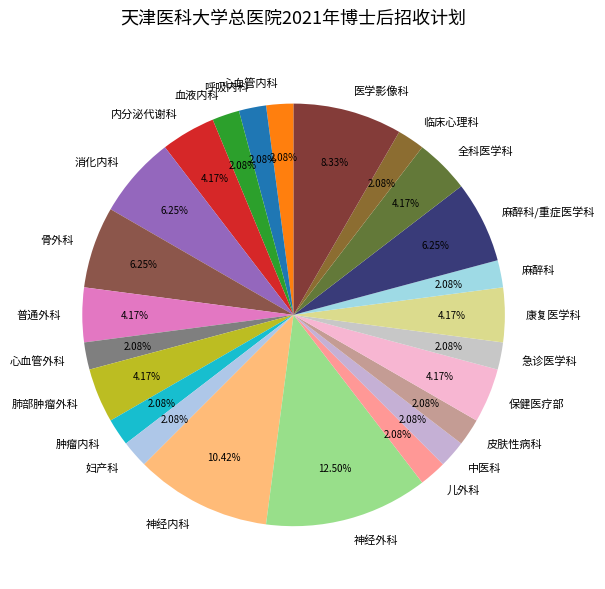

To the nearest percent, what percentage of the pie is 内分泌代谢科?

4%